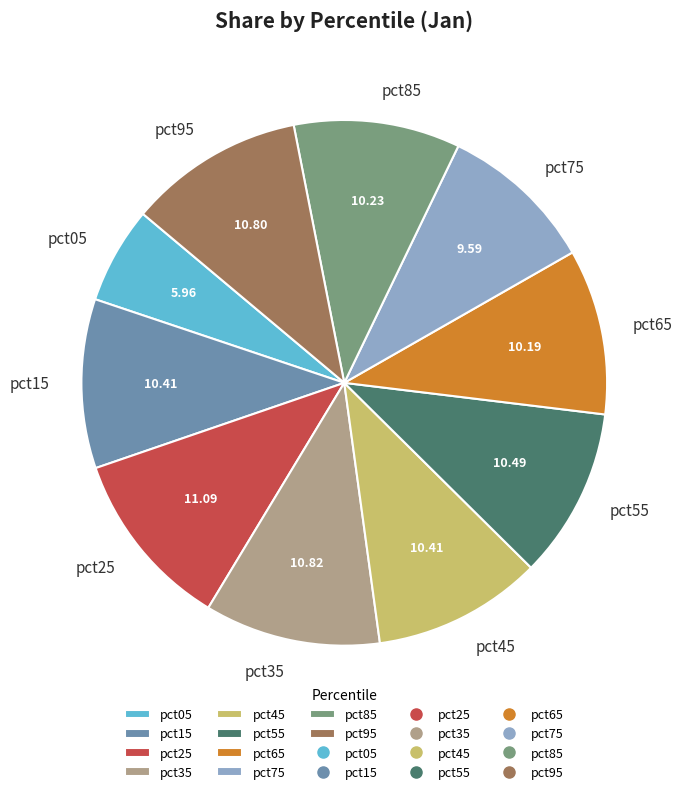

The pct55 slice represents 19% of the pie. True or false?

False